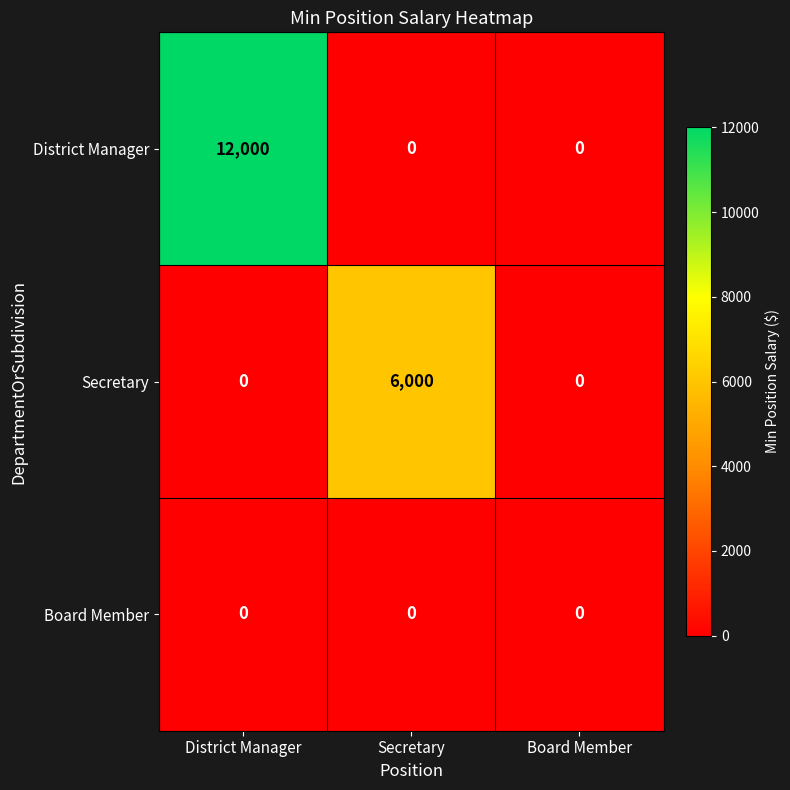

At how many categories does at least one series exceed 729?

2